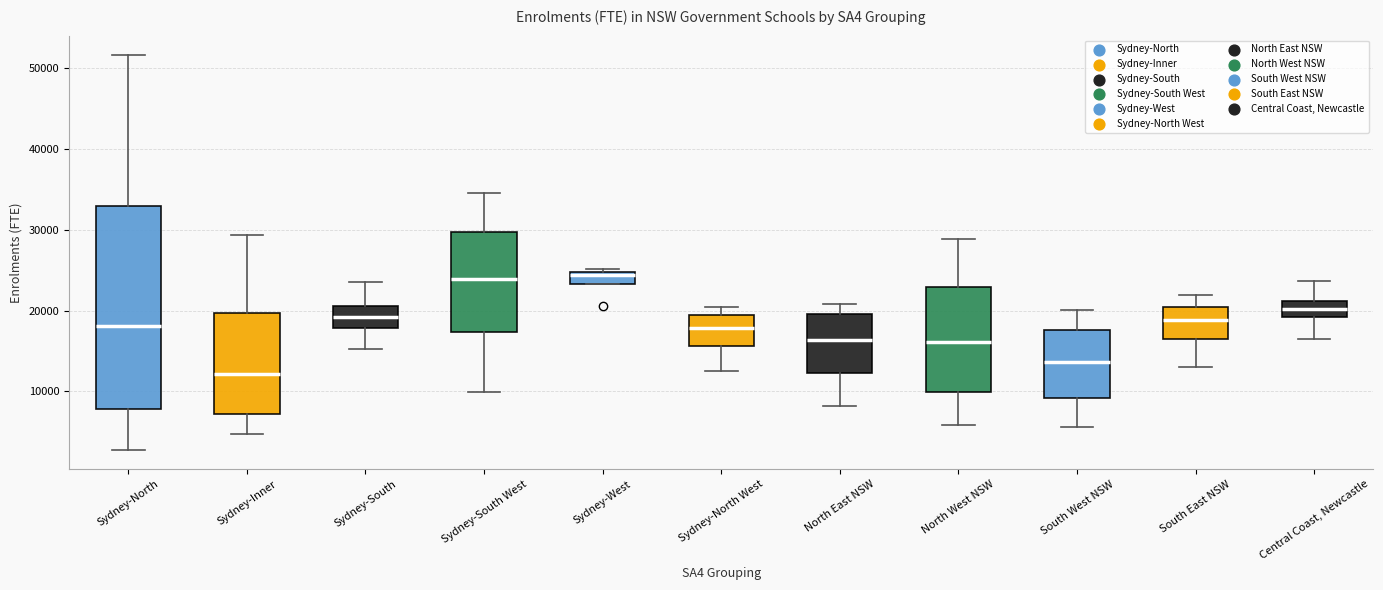

Reading left to right, transcribe this box plot: for each box, give where its median line is, the range the box spans, and where its two whiskers end, as read against the y-axis. The values are not printed on the chart, so give them approximately, as read against the axis.

Sydney-North: median 18000, box 8000 to 33000, whiskers 3000 to 52000
Sydney-Inner: median 12000, box 7000 to 20000, whiskers 5000 to 29000
Sydney-South: median 19000, box 18000 to 21000, whiskers 15000 to 23000
Sydney-South West: median 24000, box 17000 to 30000, whiskers 10000 to 35000
Sydney-West: median 24000, box 23000 to 25000, whiskers 23000 to 25000 (just above the box's upper edge)
Sydney-North West: median 18000, box 16000 to 19000, whiskers 12000 to 20000
North East NSW: median 16000, box 12000 to 20000, whiskers 8000 to 21000
North West NSW: median 16000, box 10000 to 23000, whiskers 6000 to 29000
South West NSW: median 14000, box 9000 to 18000, whiskers 6000 to 20000
South East NSW: median 19000, box 17000 to 20000, whiskers 13000 to 22000
Central Coast, Newcastle: median 20000, box 19000 to 21000, whiskers 16000 to 24000